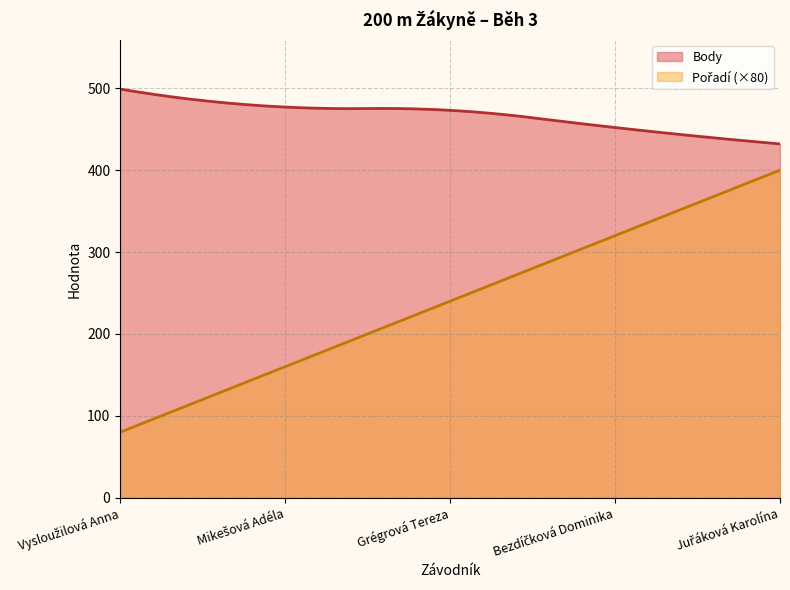

The value of Body at Bezdíčková Dominika is 452. True or false?

True